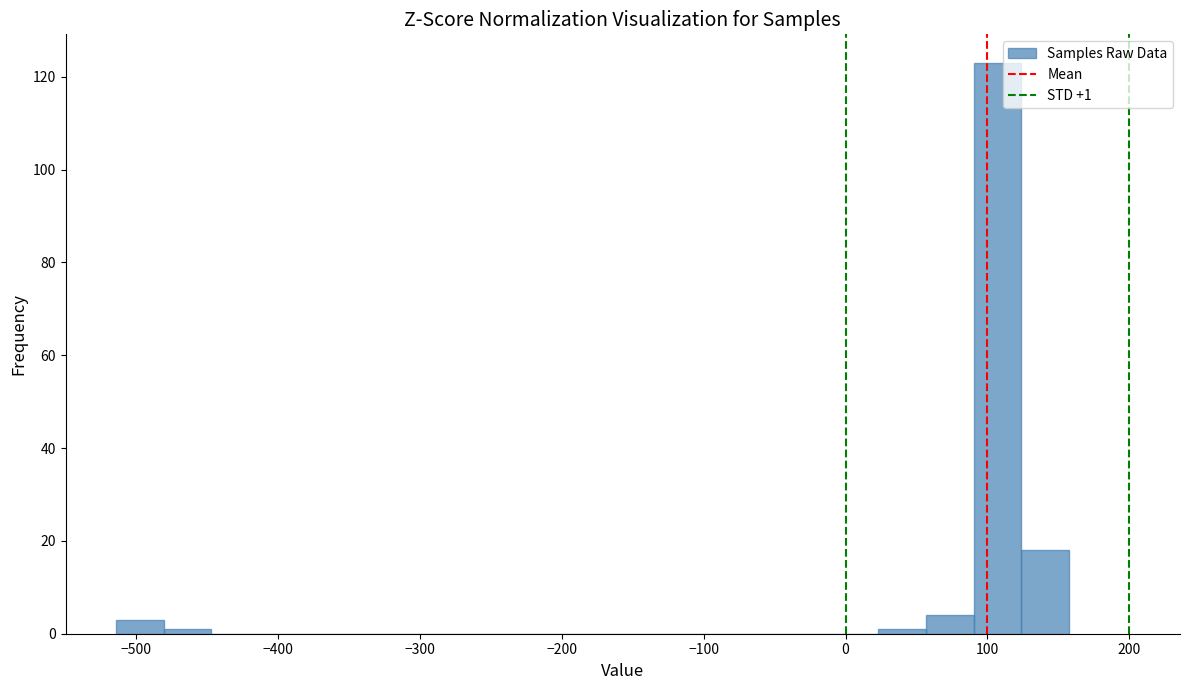

Read against the x-axis, roughly where is the centre of the tallest bar?

110